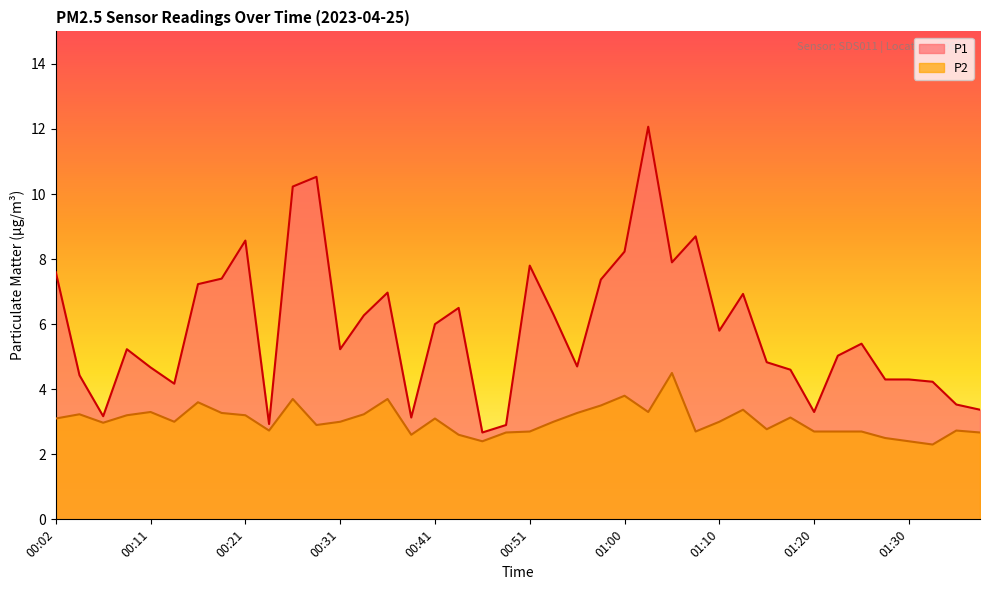

Reading right to left, what are all the values shown in this chart?

P1: 3.4	3.5	4.2	4.3	4.3	5.4	5.0	3.3	4.6	4.8	6.9	5.8	8.7	7.9	12.1	8.2	7.4	4.7	6.3	7.8	2.9	2.7	6.5	6.0	3.1	7.0	6.3	5.2	10.5	10.2	2.9	8.6	7.4	7.2	4.2	4.7	5.2	3.2	4.4	7.6
P2: 2.7	2.7	2.3	2.4	2.5	2.7	2.7	2.7	3.1	2.8	3.4	3.0	2.7	4.5	3.3	3.8	3.5	3.3	3.0	2.7	2.7	2.4	2.6	3.1	2.6	3.7	3.2	3.0	2.9	3.7	2.7	3.2	3.3	3.6	3.0	3.3	3.2	3.0	3.2	3.1